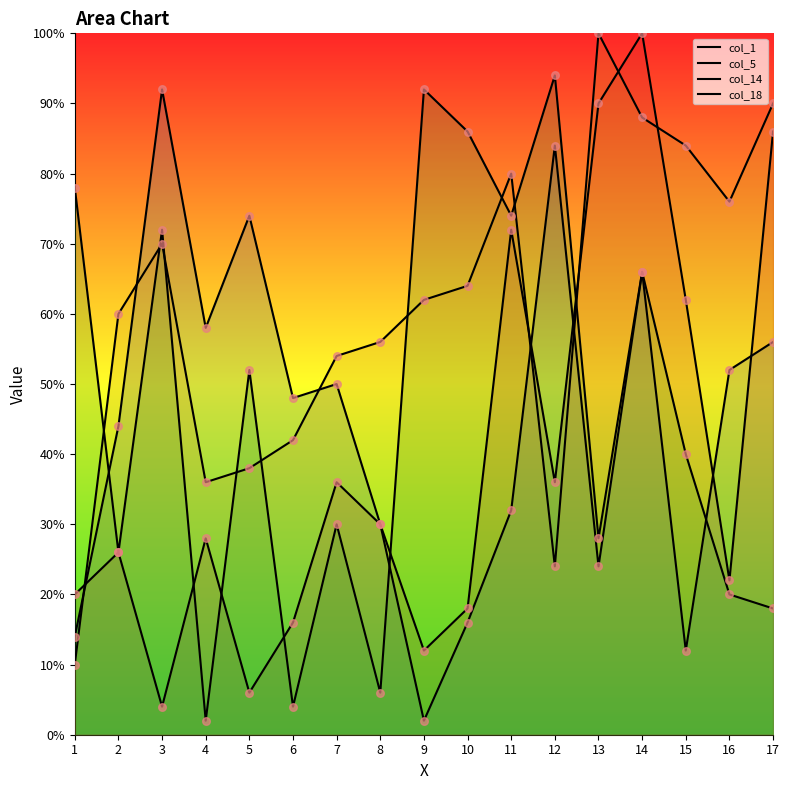

At how many categories does at least one series exceed 94?

2